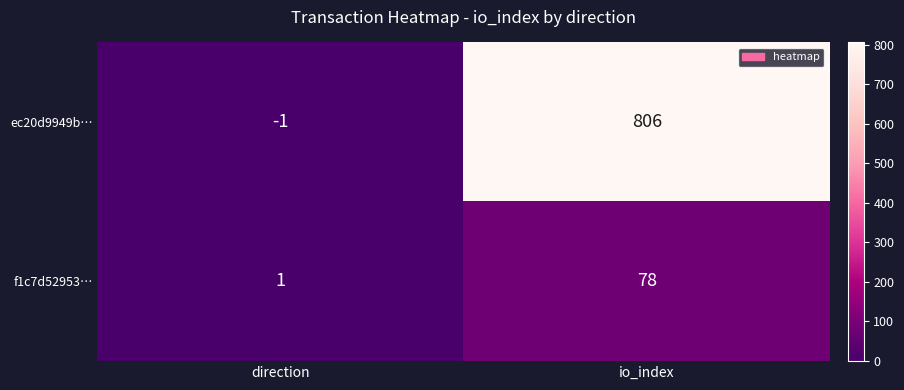

Count the number of data series in this chart.

2